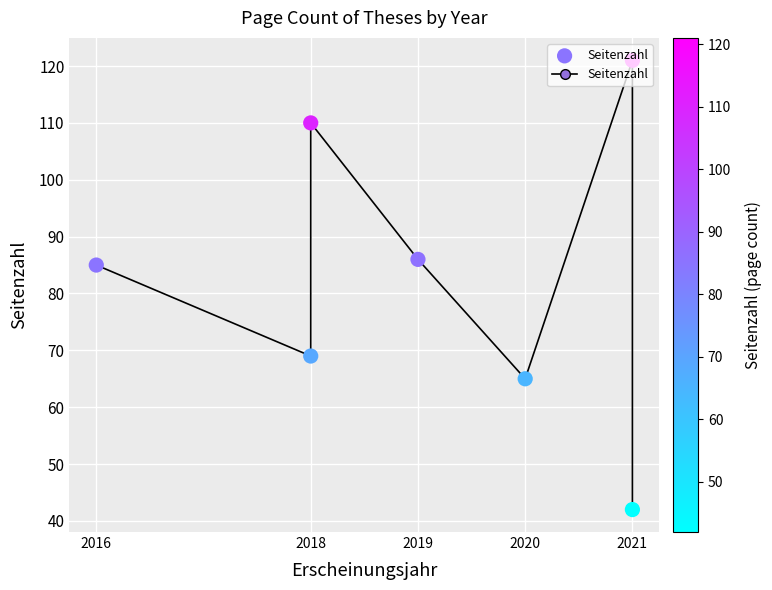

What is the ratio of the value at 2018 to the value at 2019?

1.3